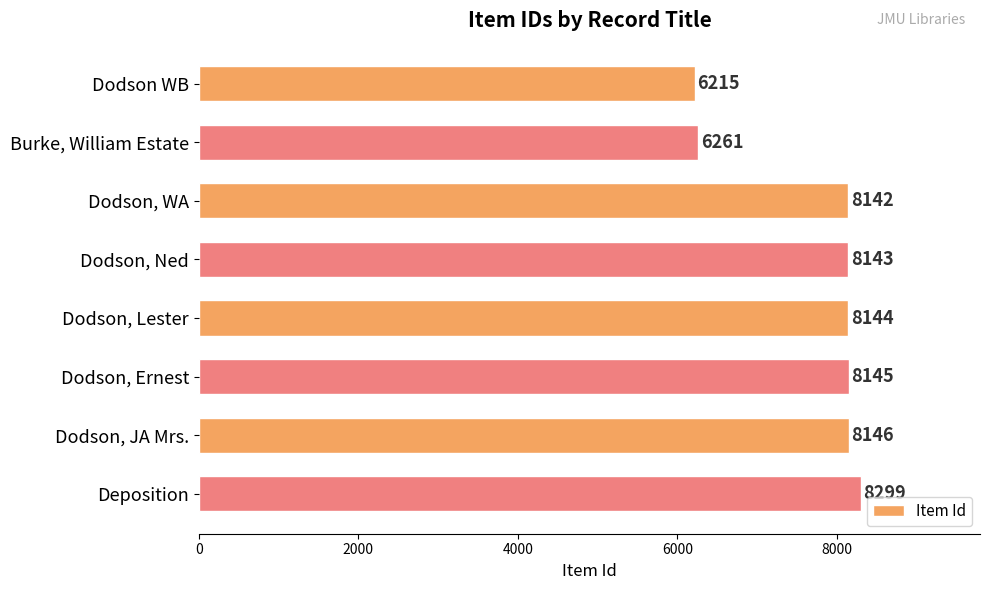

What is the sum of all values?

61495